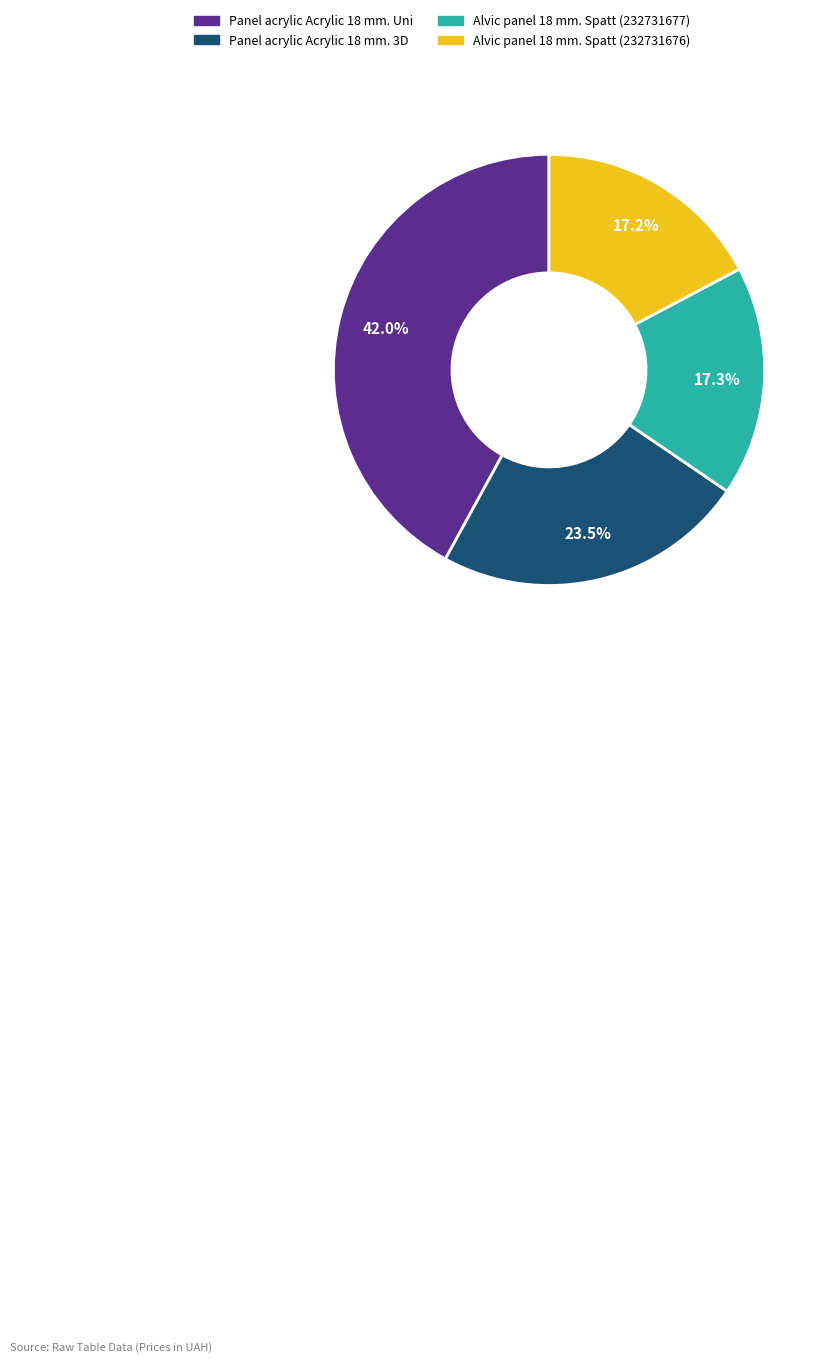

What percentage is the Panel acrylic Acrylic 18 mm. Uni slice, to the nearest percent?

42%